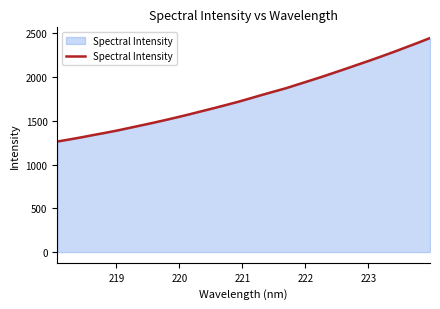

What is the maximum value shown in the chart?

2445.2